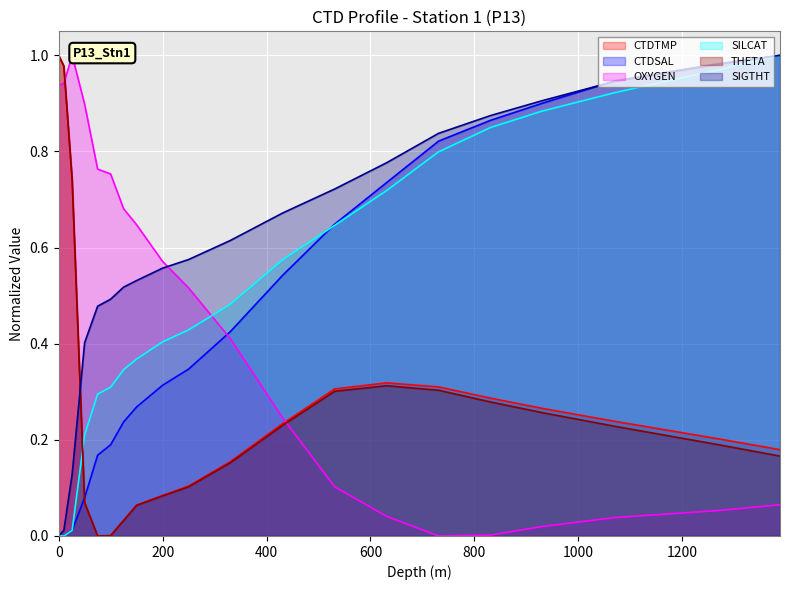

Which has a higher value, 26 or 330?

26